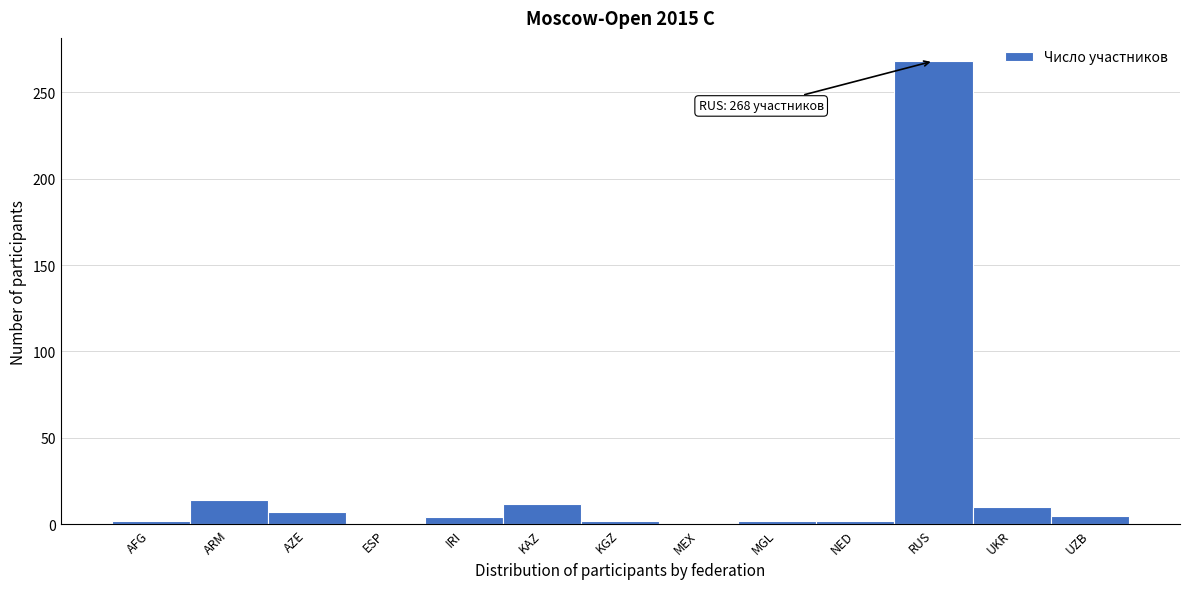

Between IRI and KAZ, which is larger?

KAZ